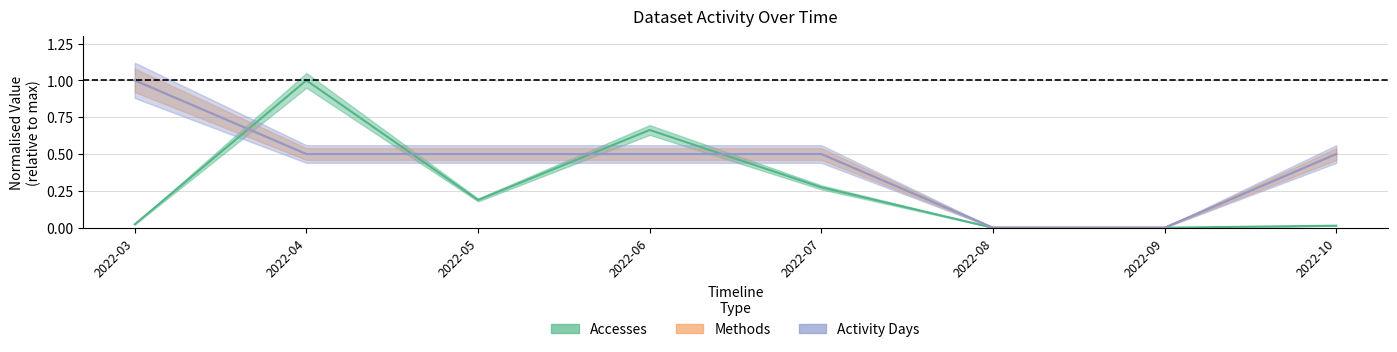

Does the chart have visible grid lines?

Yes